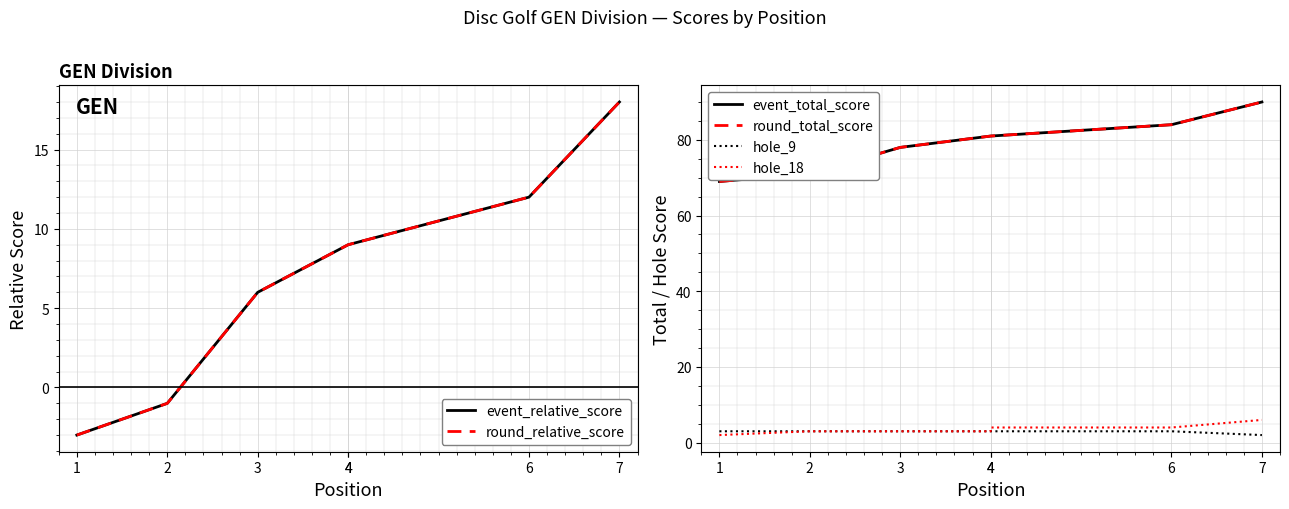

At which label is hole_9 closest to 2?

7